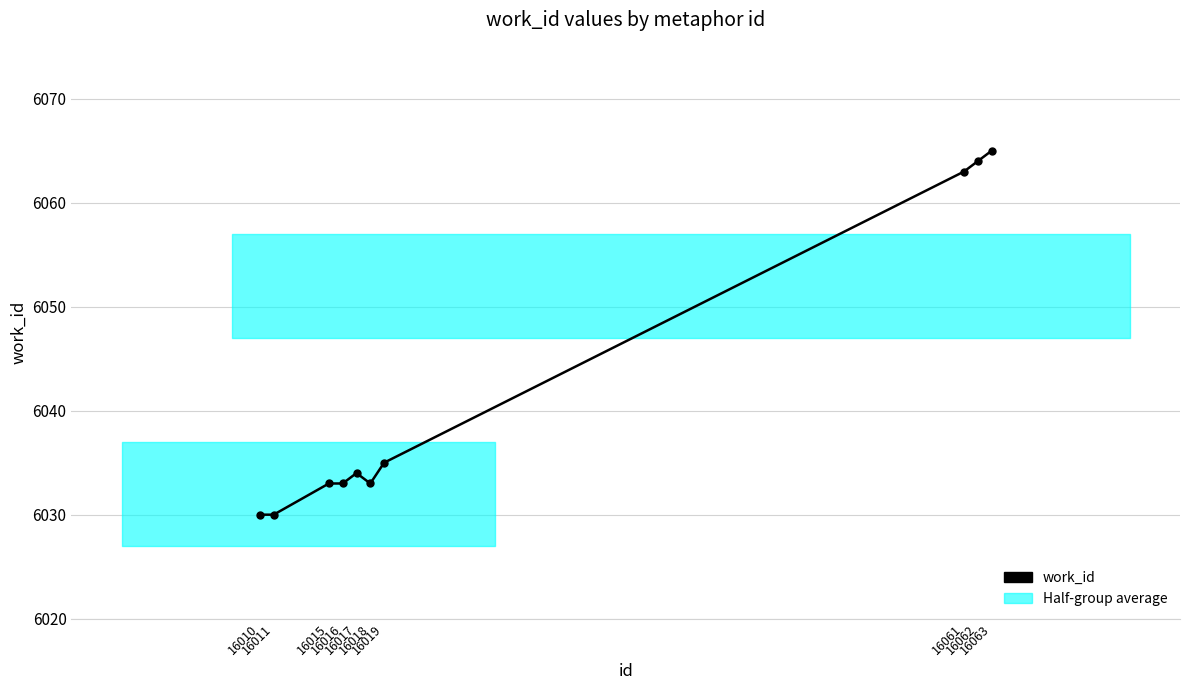

Reading left to right, what are all the values shown in this chart?

16010=6030	16011=6030	16015=6033	16016=6033	16017=6034	16018=6033	16019=6035	16061=6063	16062=6064	16063=6065